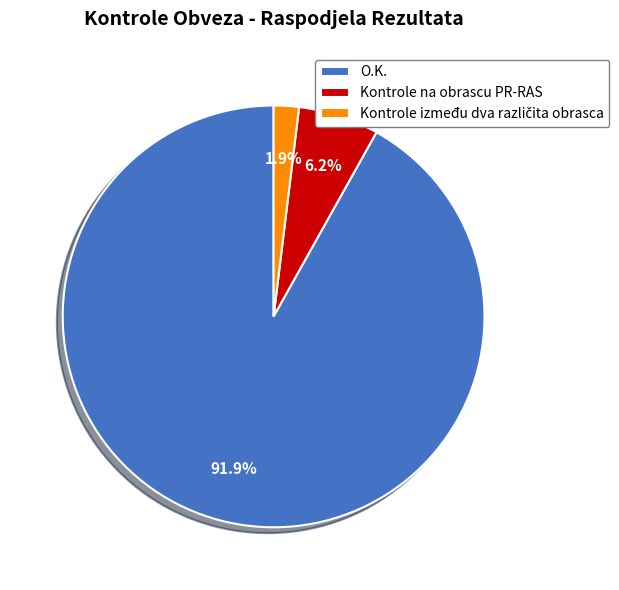

Which category accounts for the majority?

O.K.